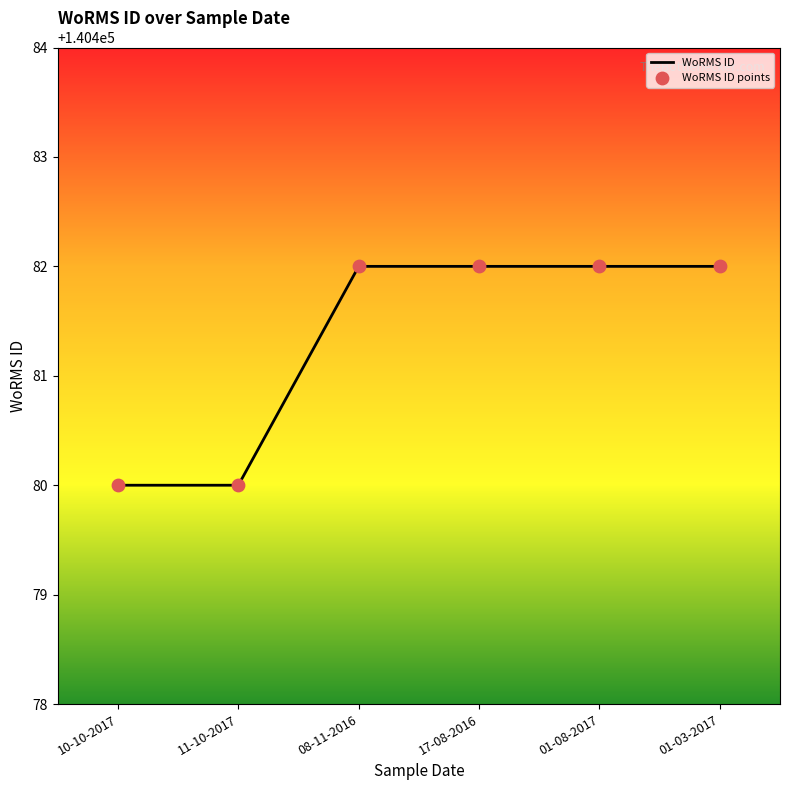

Which has a higher value, 08-11-2016 or 11-10-2017?

08-11-2016